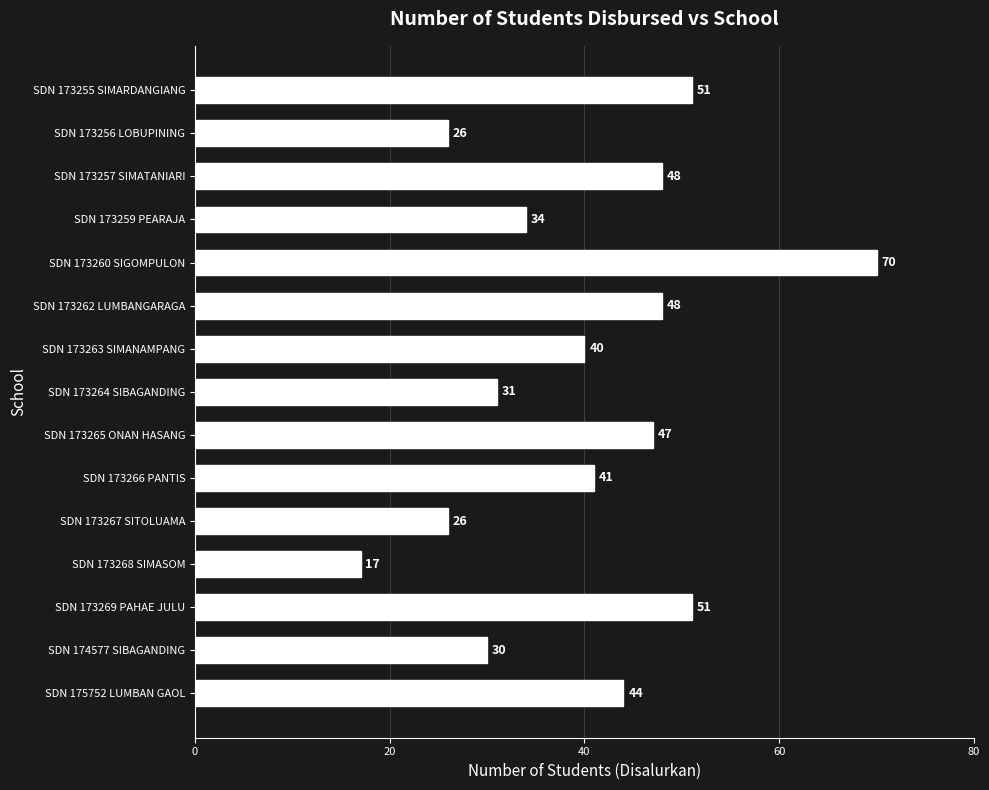

What is the label of the 9th bar from the bottom?

SDN 173263 SIMANAMPANG